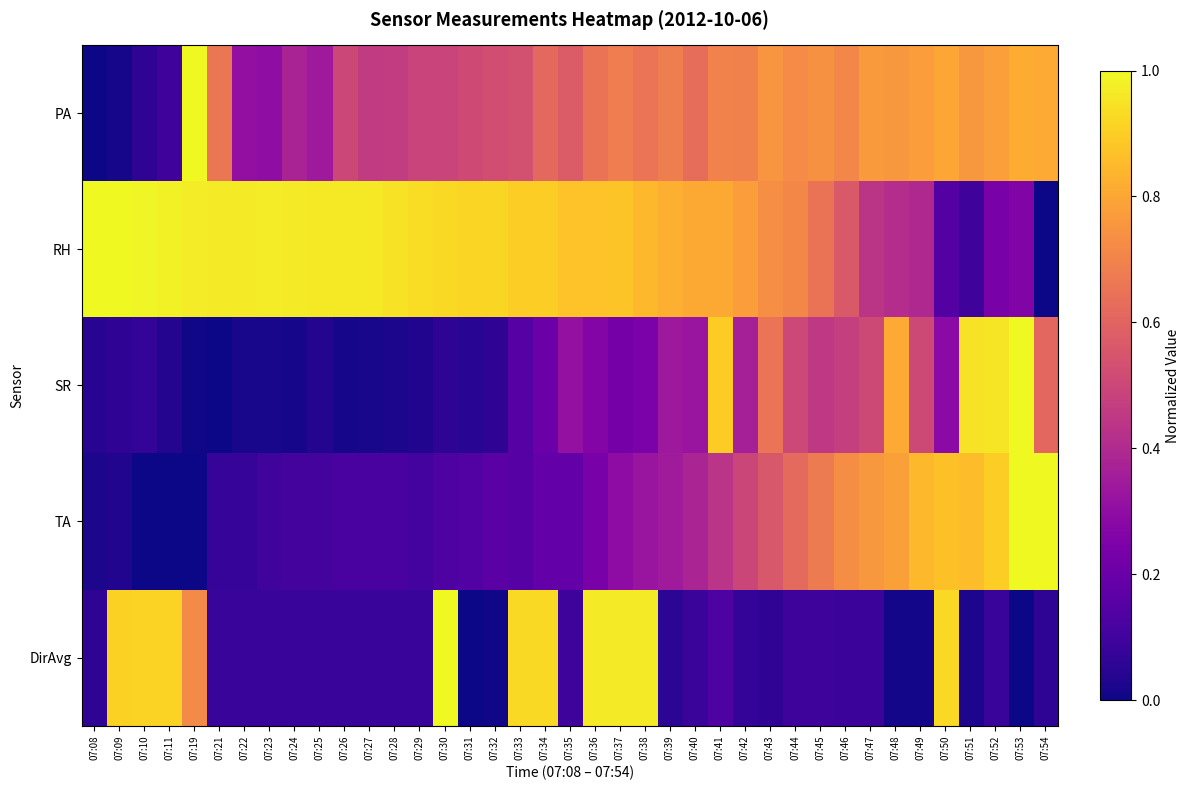

At which category is the sum across all series the highest?

07:53